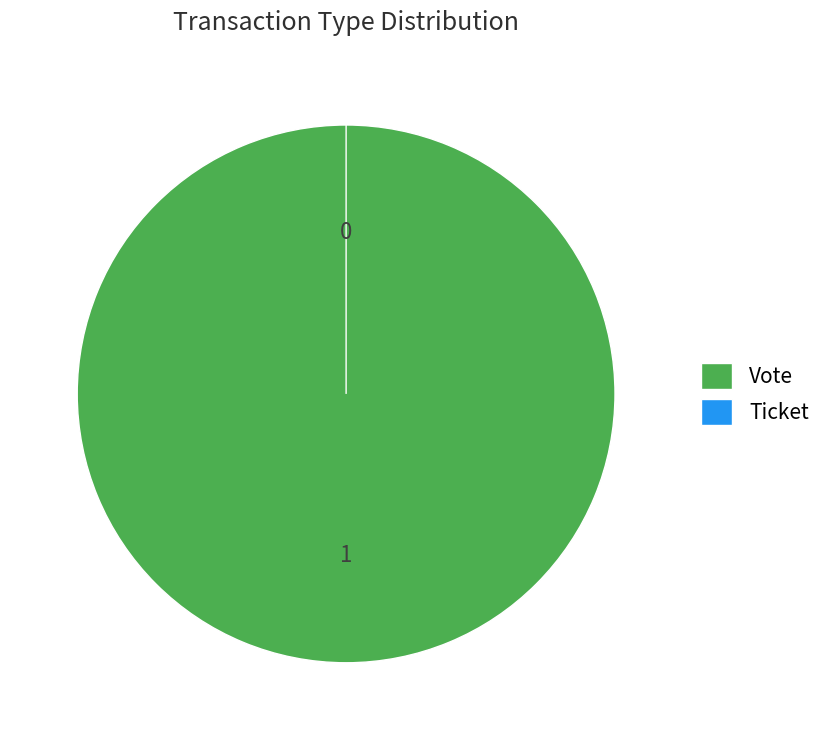

Which slice is the largest?

Vote